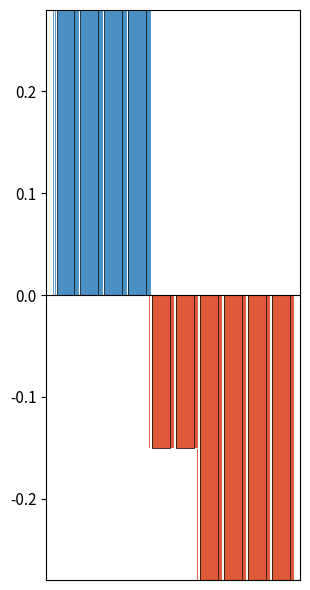

How many values in the Below Mean series are below 0?

6